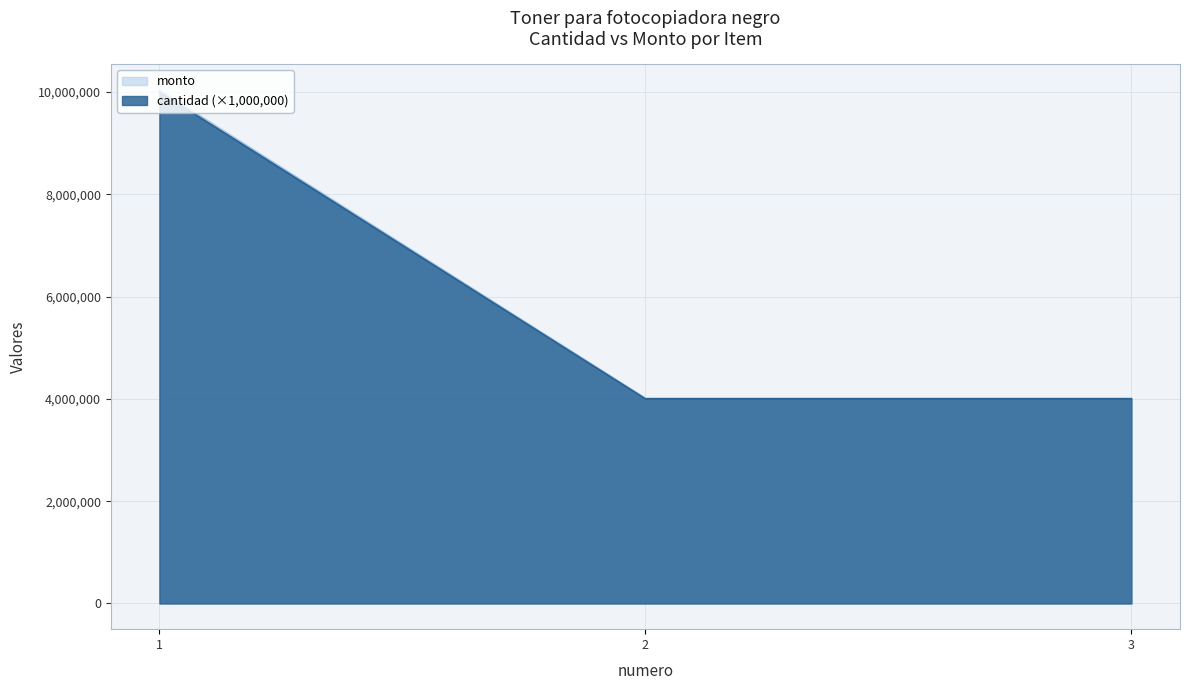

List the series in order of their overall mean, lowest first.

monto, cantidad